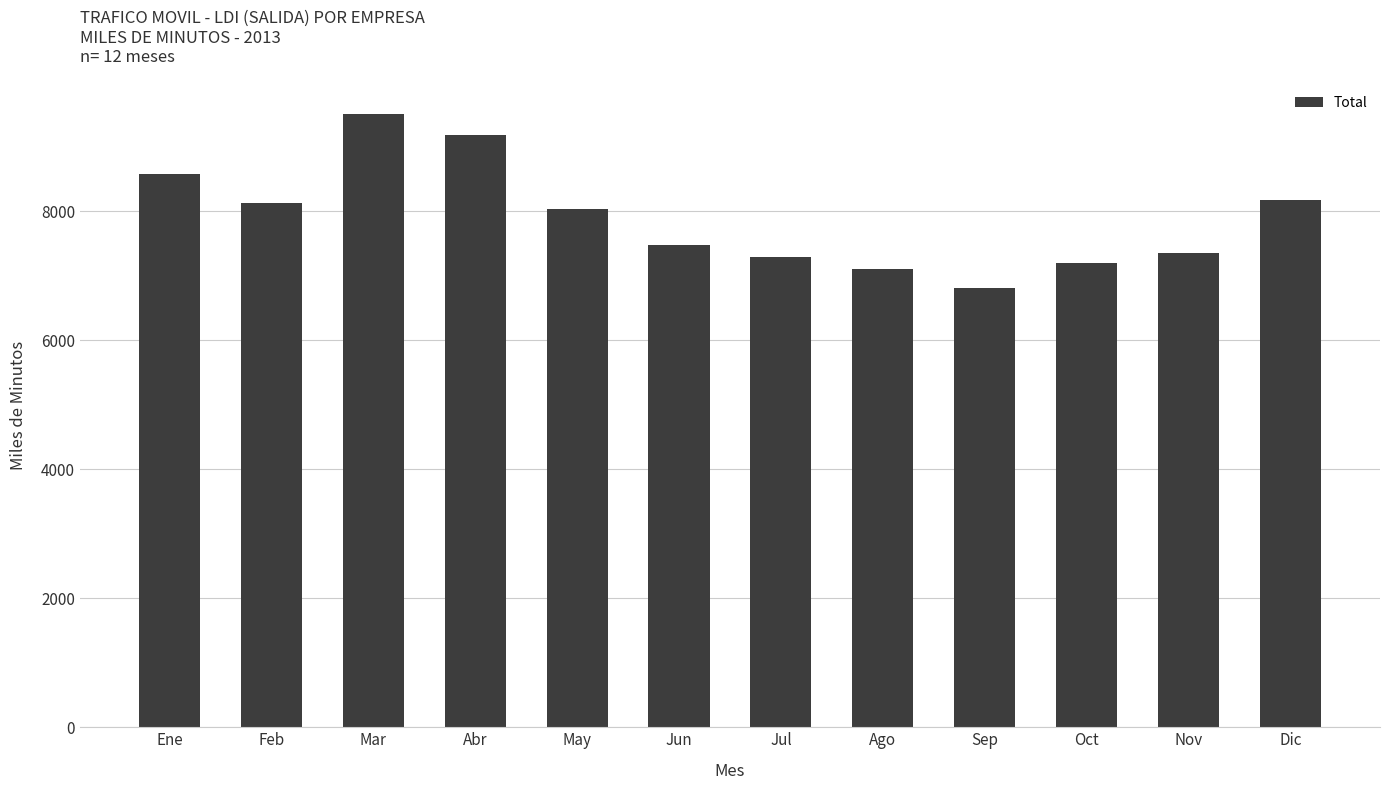

Does the chart contain any negative values?

No